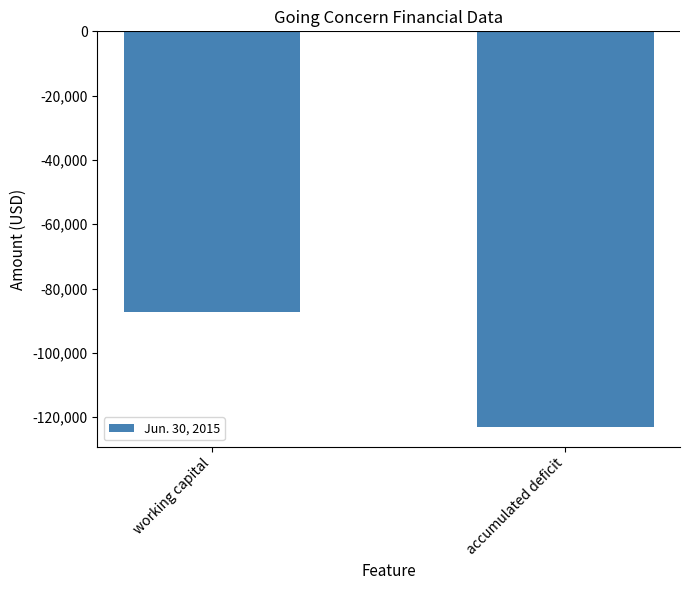

How many values are between -122986 and -87136?

2